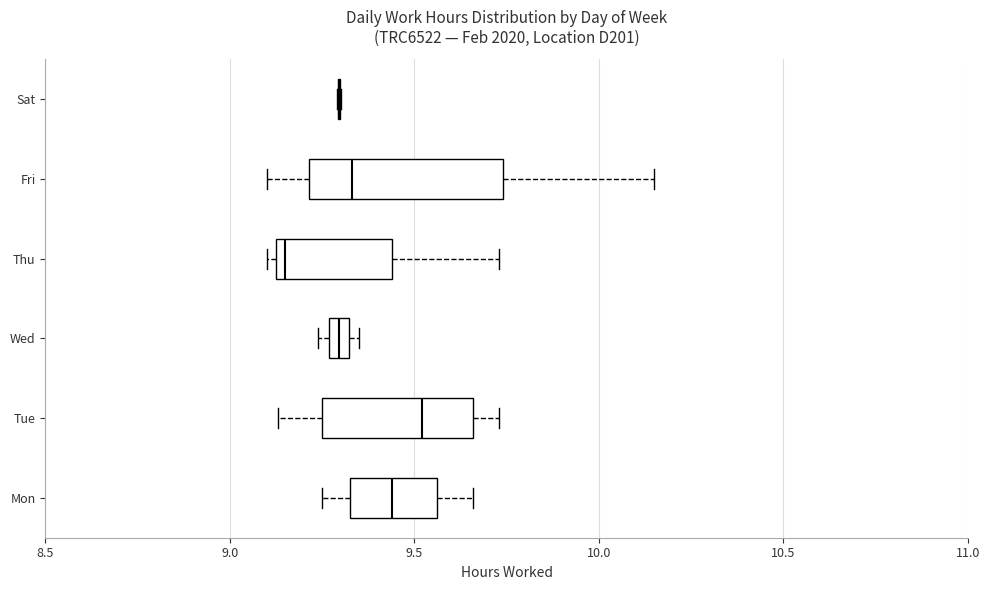

Comparing the boxes themselves (not the whiskers), which one is the widest?

Fri